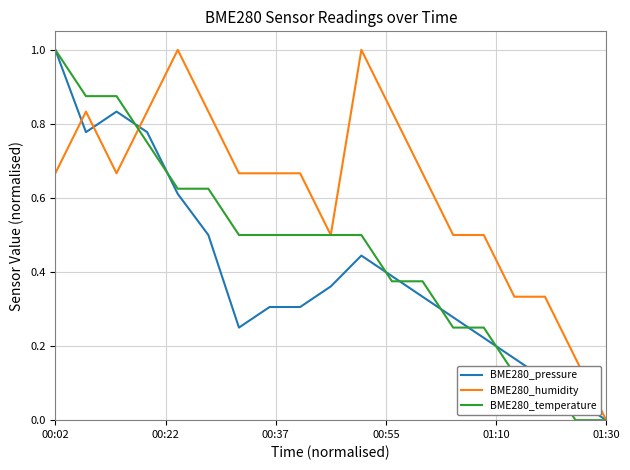

How many positive values does the BME280_pressure series have?

18